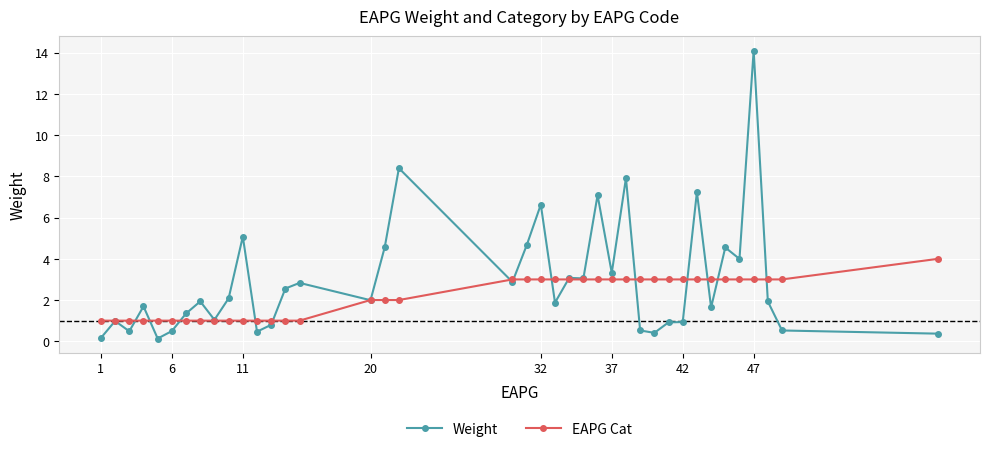

What is the value of the EAPG Cat point at the 7th from the left?

1.0